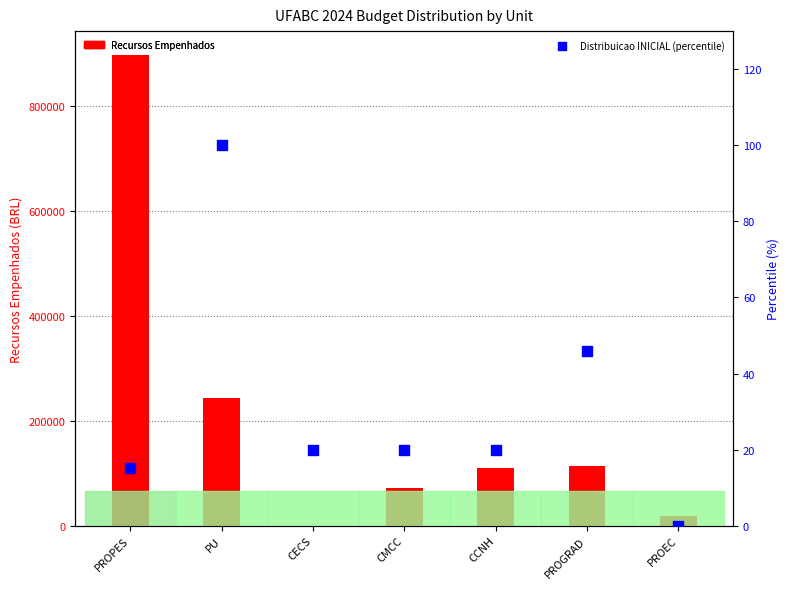

At which category is the sum across all series the highest?

PROPES